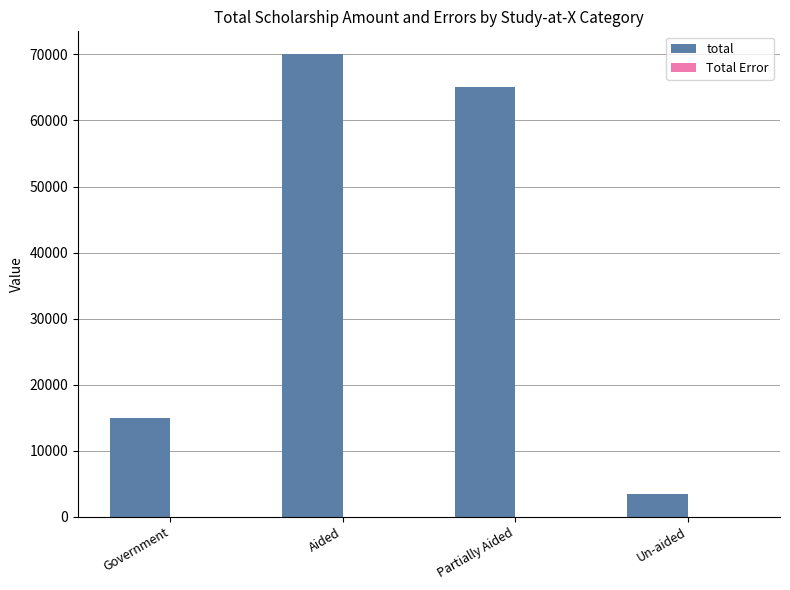

The total series shows 15000 at Government. True or false?

True